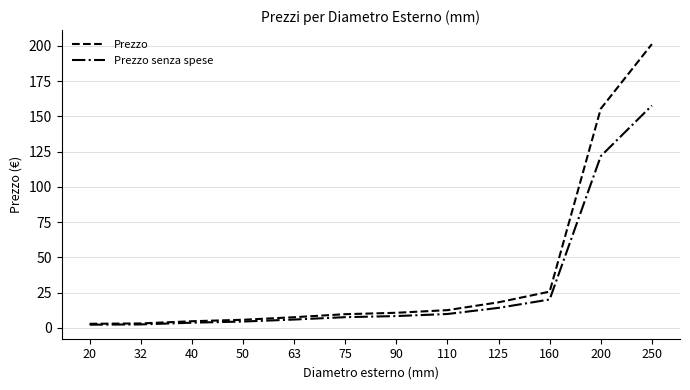

How many lines are shown in the chart?

2